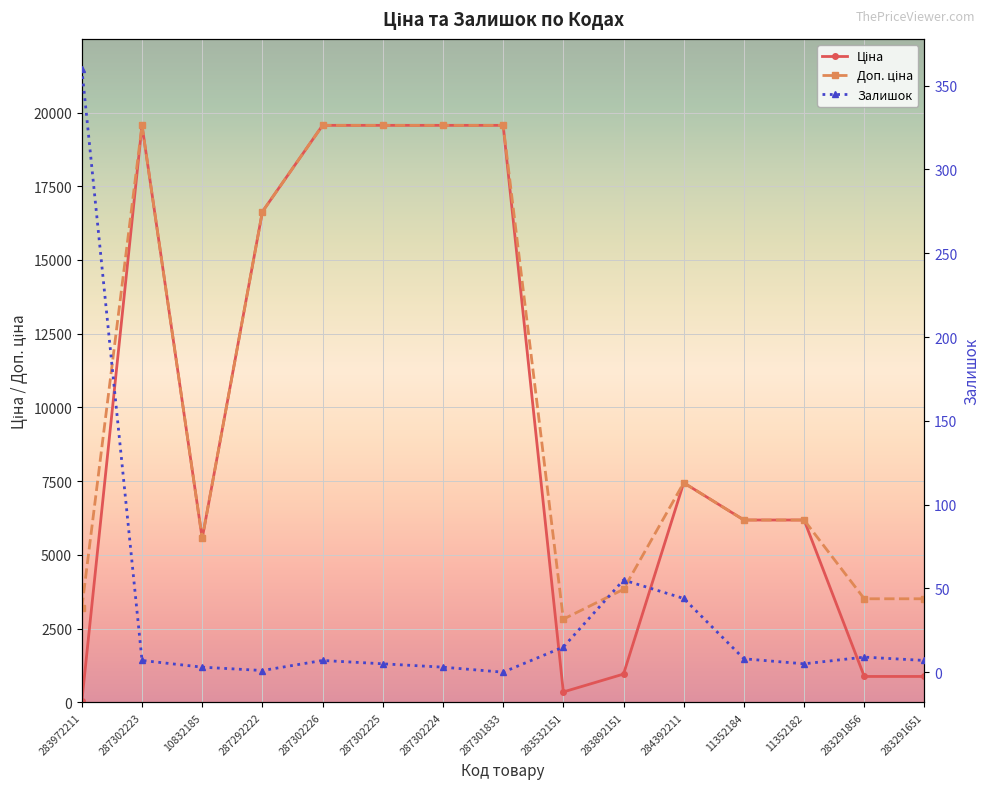

Is it true that Залишок equals 360.0 at 283972211?

True